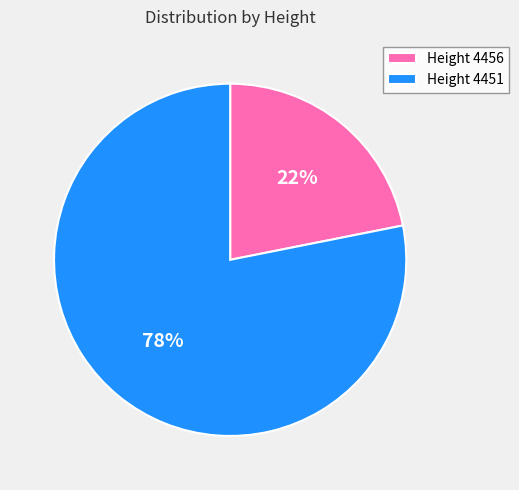

Count the number of slices in the pie.

2